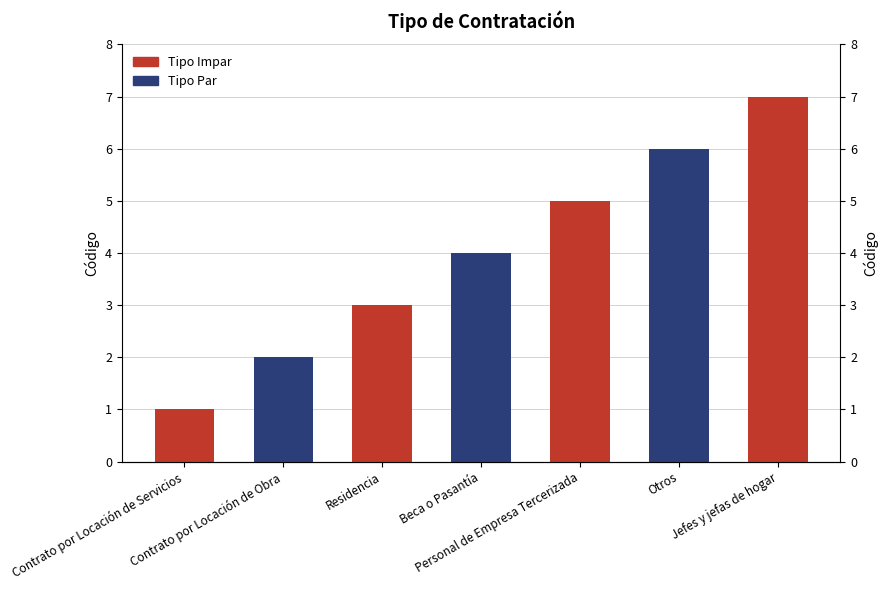

What is the difference between the Tipo Impar values at Personal de Empresa Tercerizada and Contrato por Locación de Servicios?

4